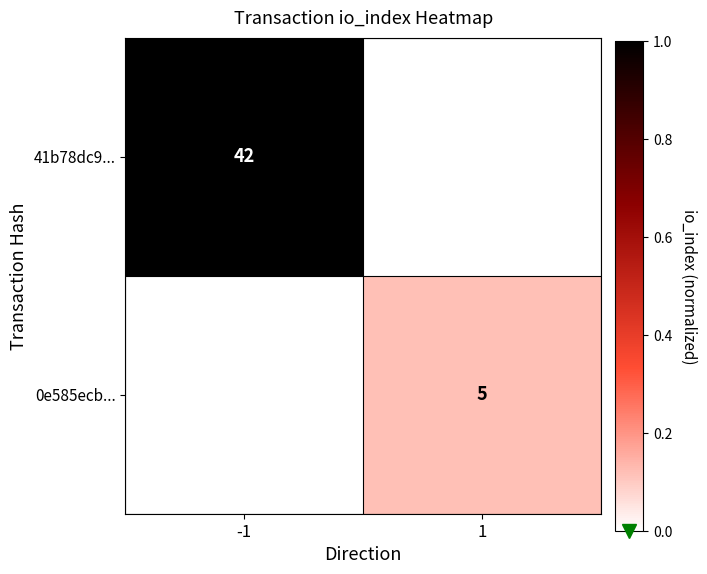

Is it true that 41b78dc9... equals 70 at -1?

False